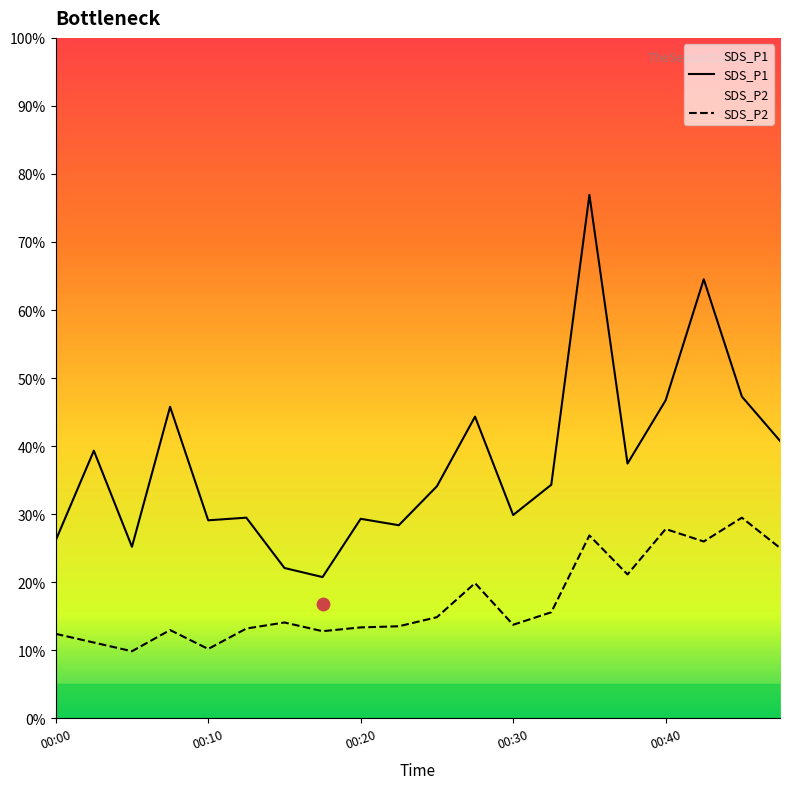

Which series has the largest Y range (max minus min)?

SDS_P1